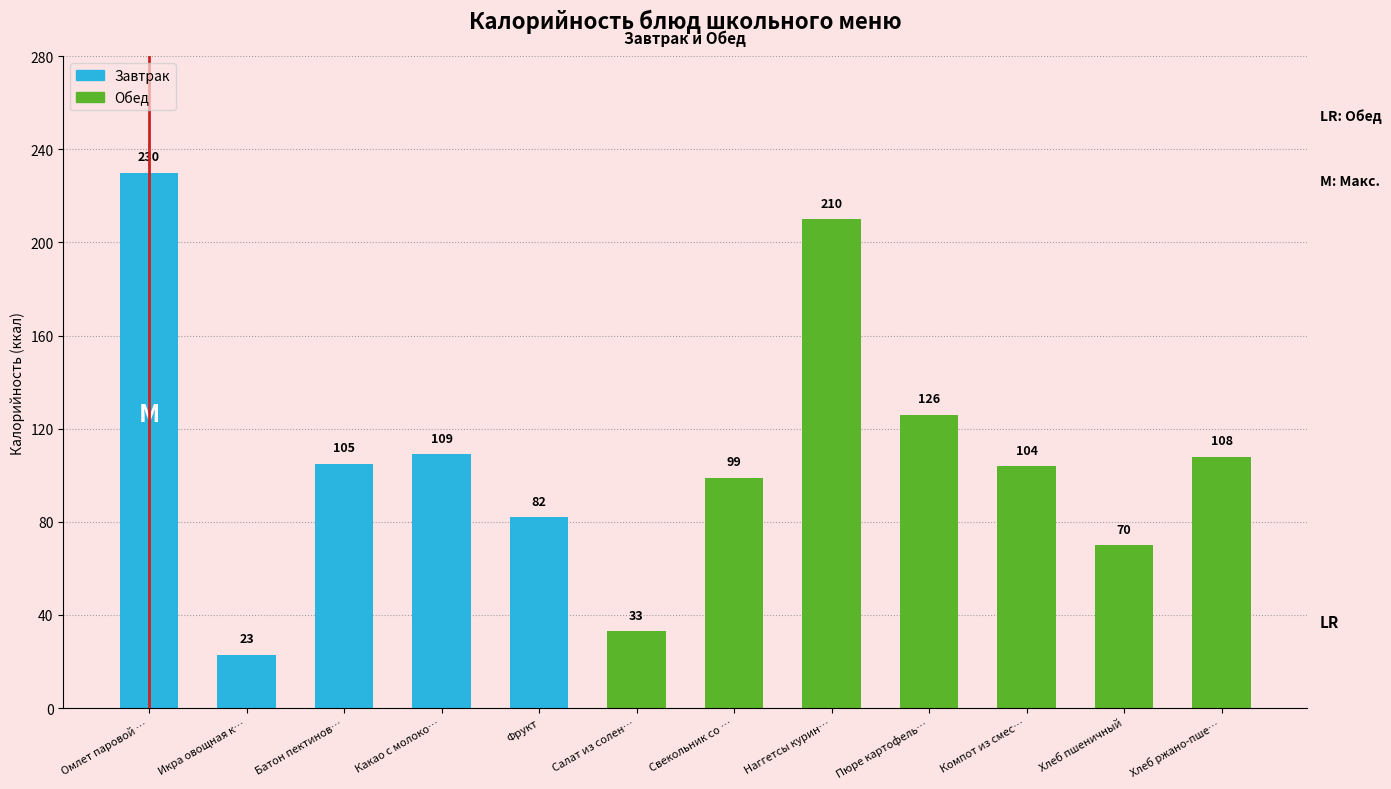

Are the bars horizontal?

No